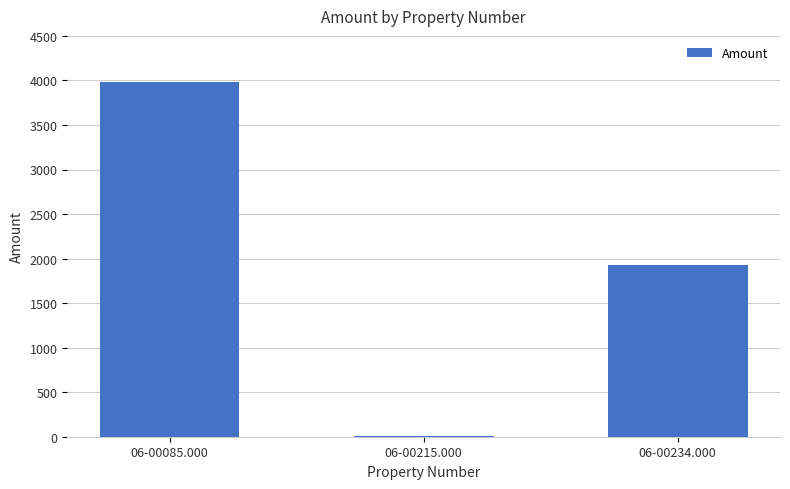

Are the bars grouped side by side (vs. stacked)?

No